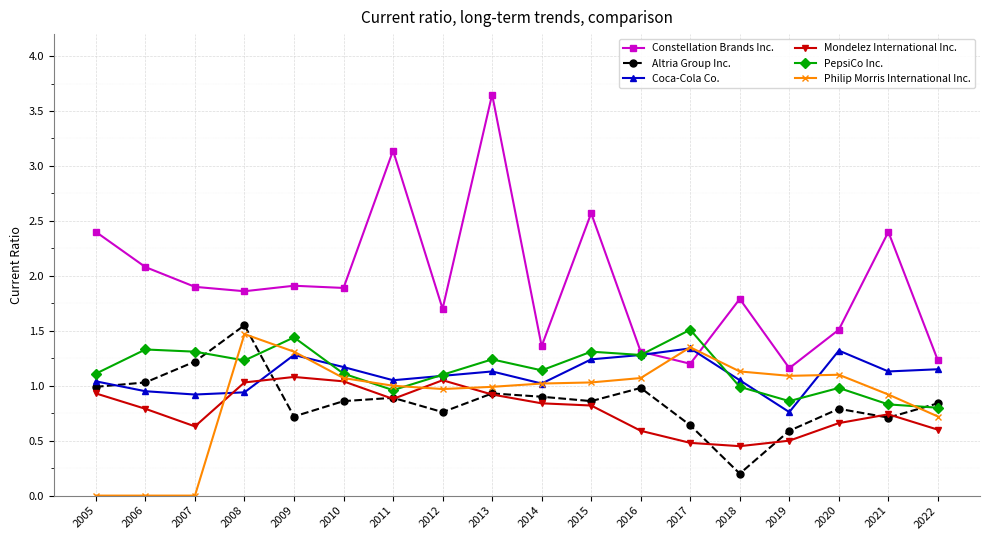

What value does the Mondelez International Inc. series have at 2022?

0.6